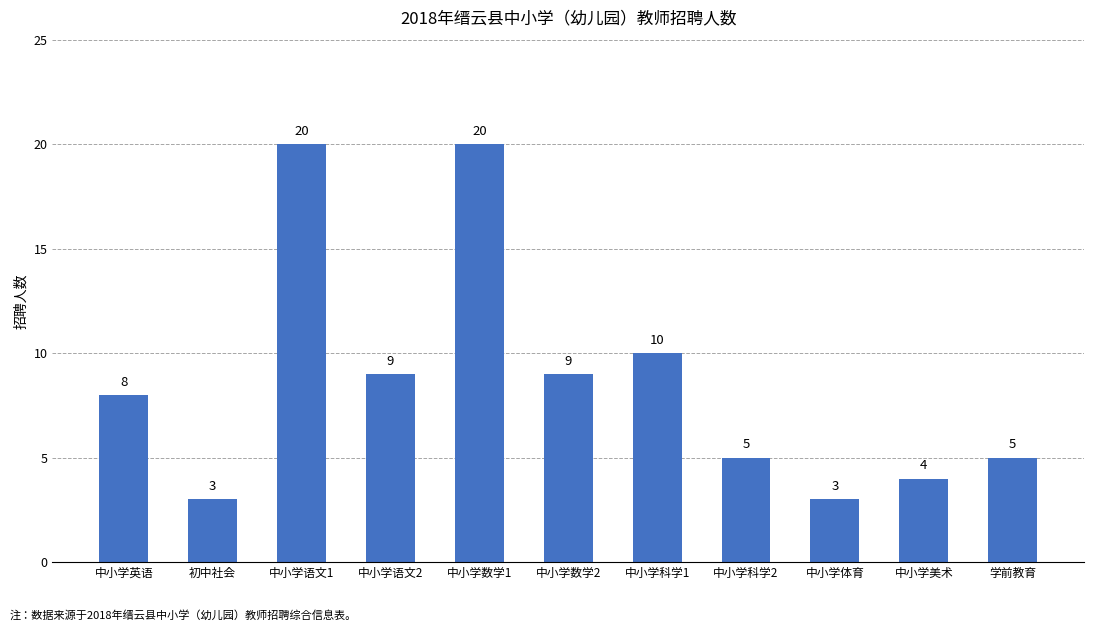

Where is the data nearest to the value 11?

中小学科学1